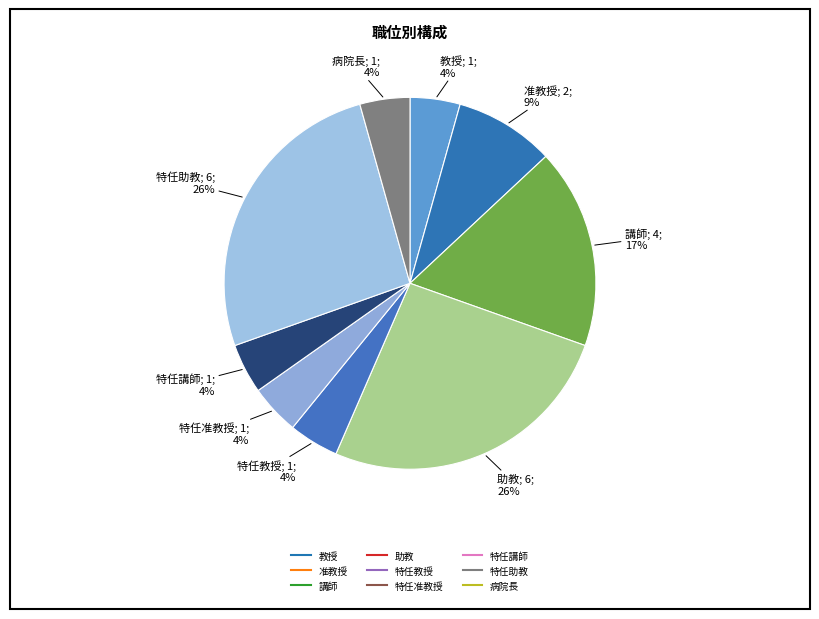

What portion of the pie excludes 特任助教?

73.9%